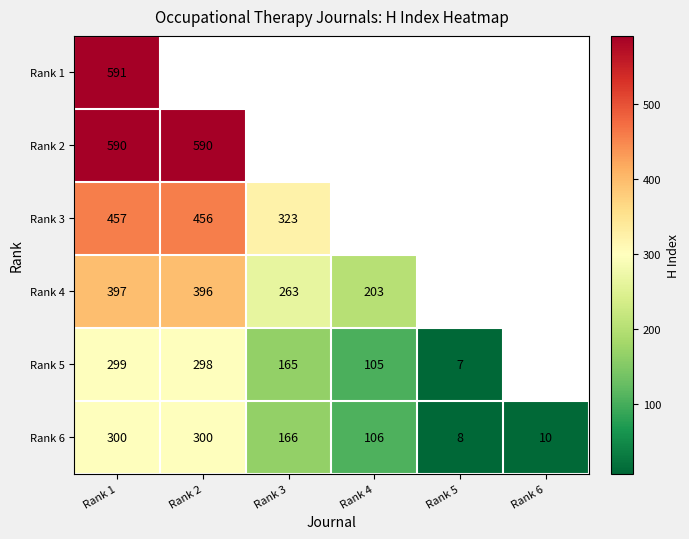

True or false: Rank 4 has a value of 596 at Rank 2.

False